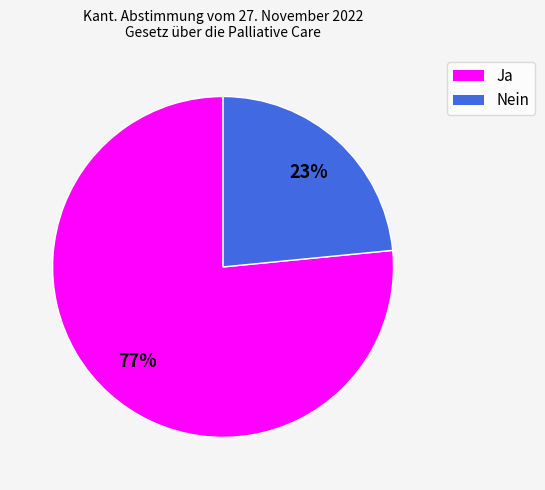

Rank the categories by value from highest to lowest.

Ja, Nein